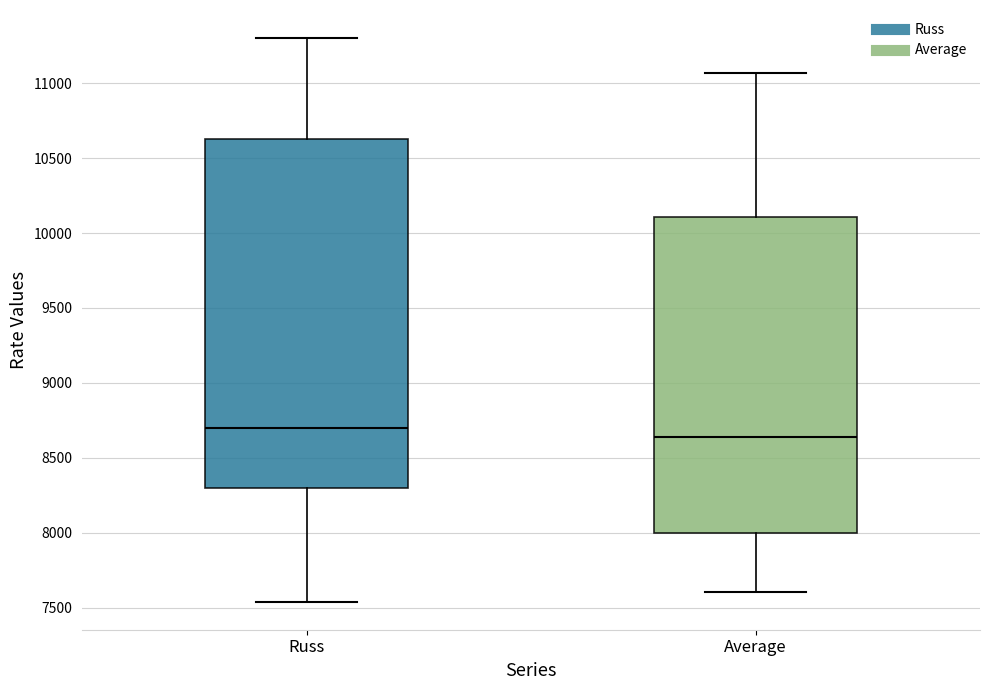

Where does the lower whisker of the box for Russ end on the y-axis? The values are not printed on the chart, so give them approximately, as read against the axis.

7550